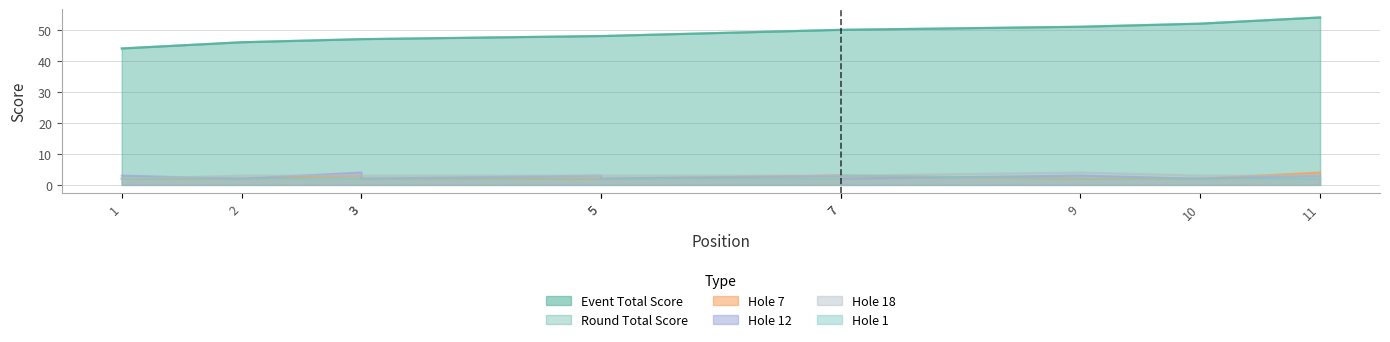

What is the difference between the event_total_score values at 3 and 9?

4